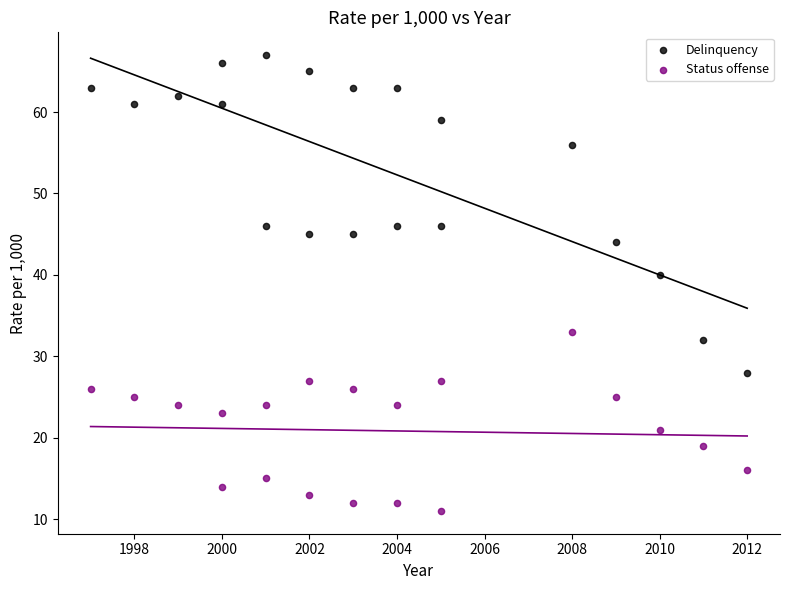

Across all data points, what is the range of Y values (max minus min)?

56